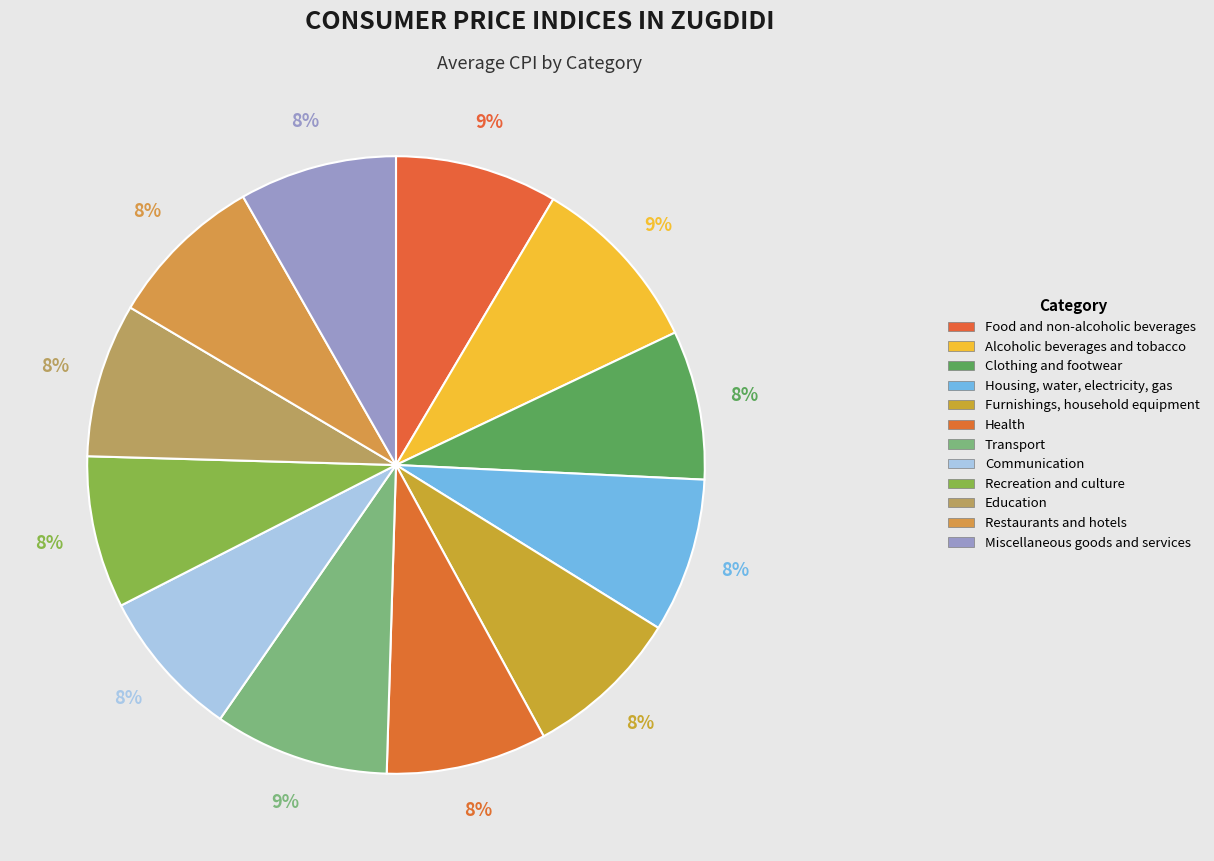

How many segments does this pie chart have?

12